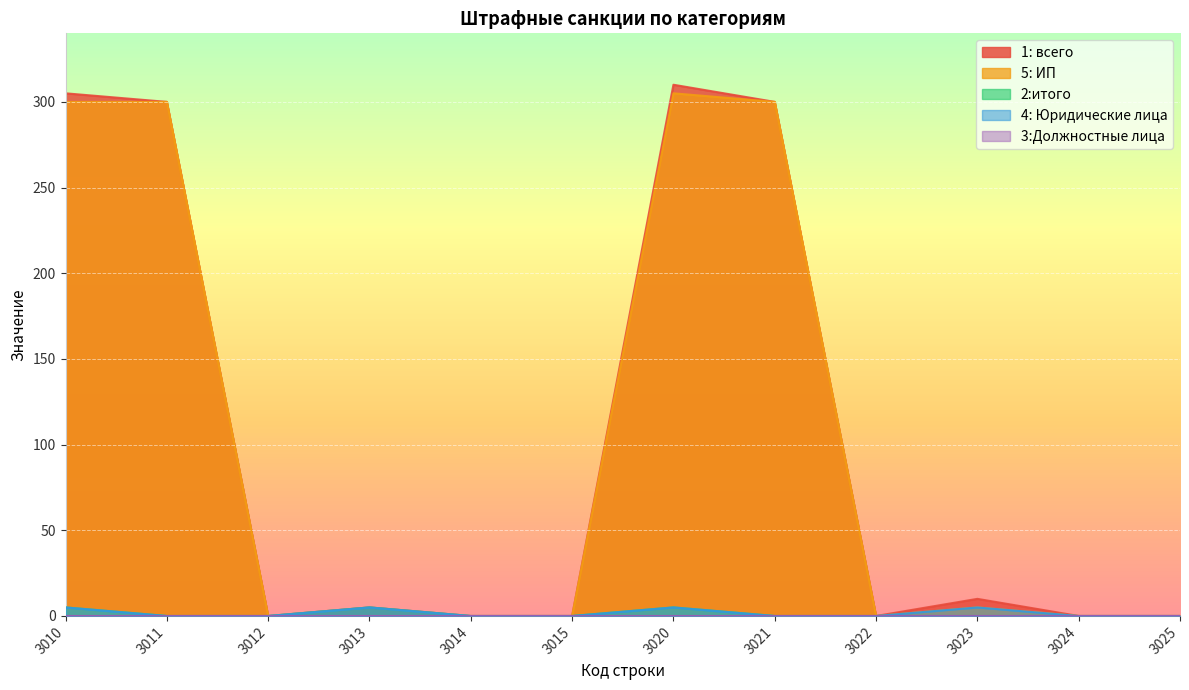

At 3025, list the series in order from largest to smallest.

1: всего, 5: ИП, 2:итого, 4: Юридические лица